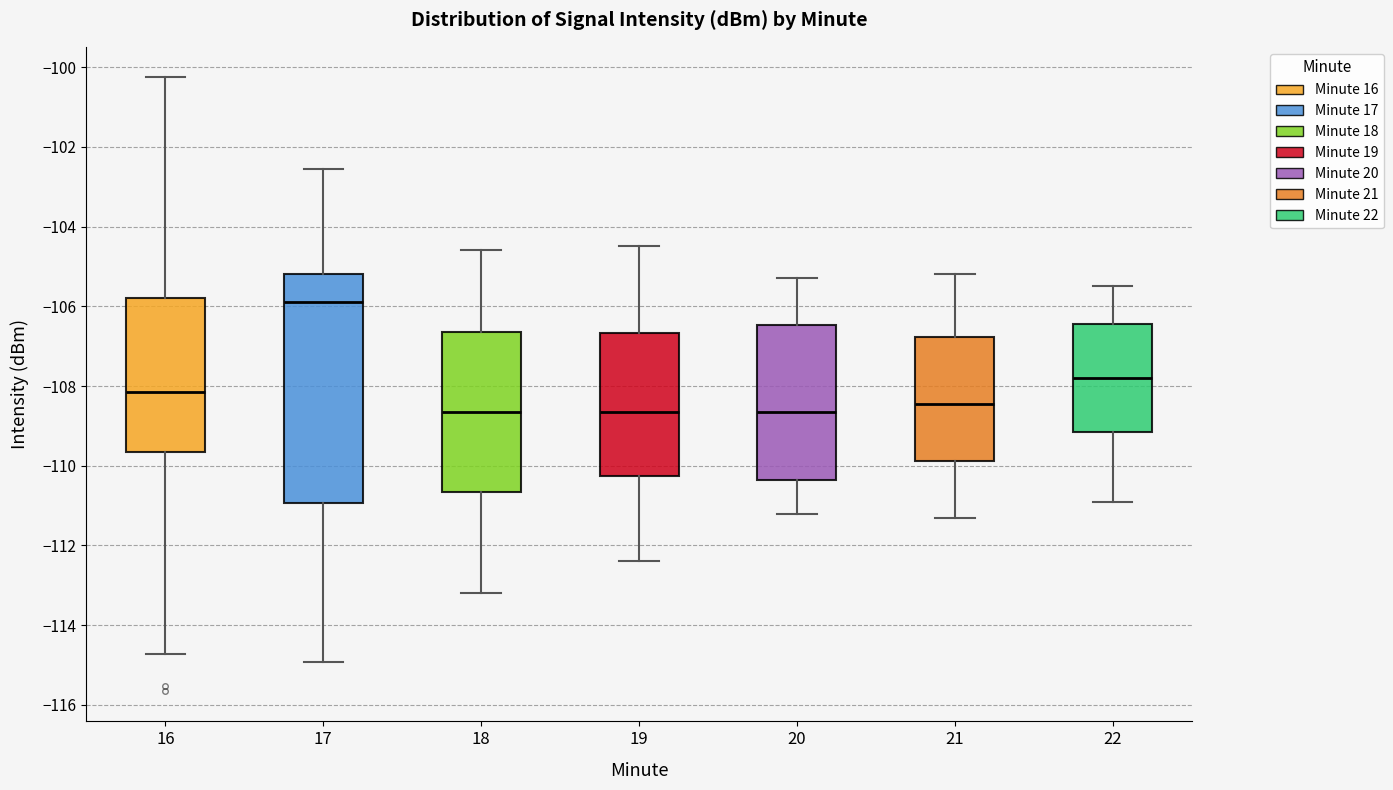

Reading left to right, read every box against the y-axis: the position of its median line, the range the box covers, and the ends of its whiskers. The values are not printed on the chart, so give them approximately, as read against the axis.

16: median -108.2, box -109.6 to -105.8, whiskers -114.8 to -100.2
17: median -105.8, box -111.0 to -105.2, whiskers -115.0 to -102.6
18: median -108.6, box -110.6 to -106.6, whiskers -113.2 to -104.6
19: median -108.6, box -110.2 to -106.6, whiskers -112.4 to -104.4
20: median -108.6, box -110.4 to -106.4, whiskers -111.2 to -105.2
21: median -108.4, box -109.8 to -106.8, whiskers -111.2 to -105.2
22: median -107.8, box -109.2 to -106.4, whiskers -110.8 to -105.4